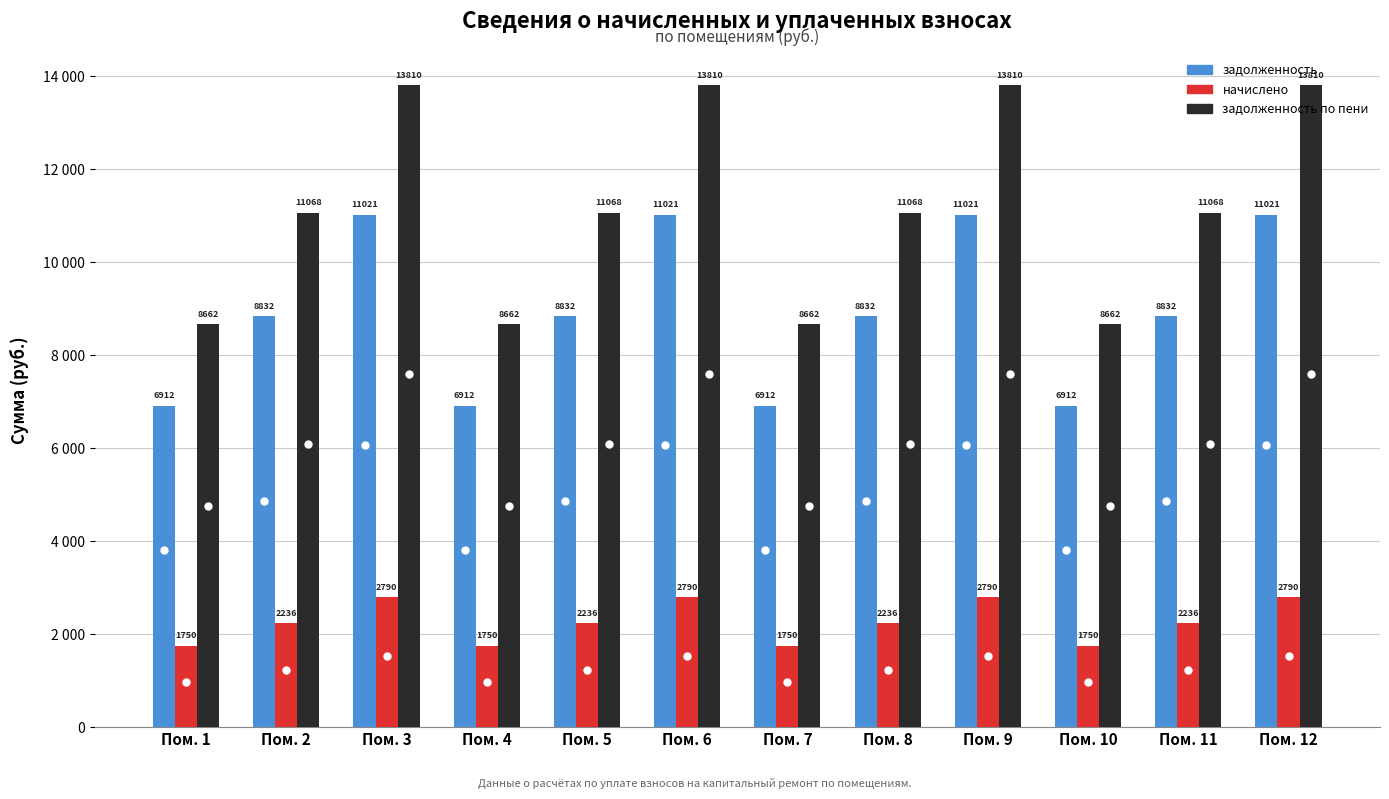

What are all the series names shown in the legend?

задолженность, начислено, задолженность по пени